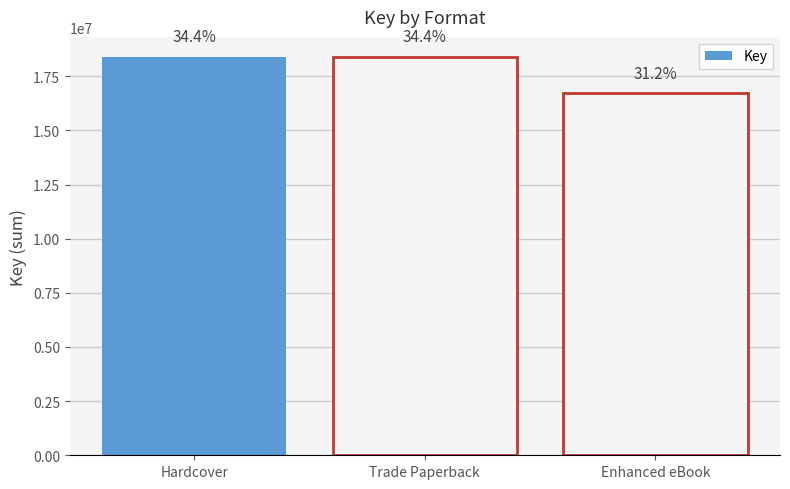

Are the bars horizontal?

No